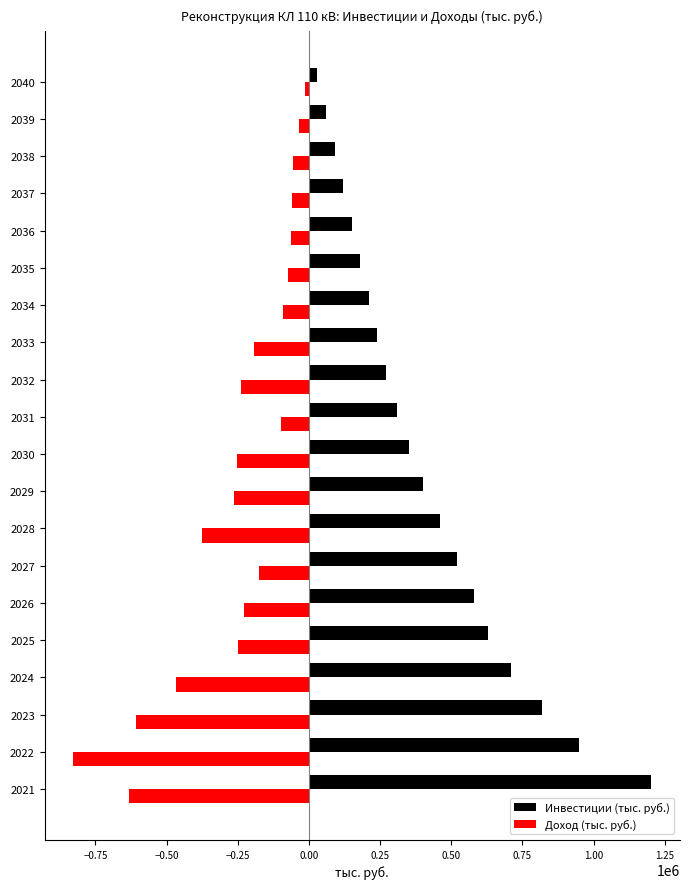

The value of Инвестиции (тыс. руб.) at 2038 is 90000.0. True or false?

True